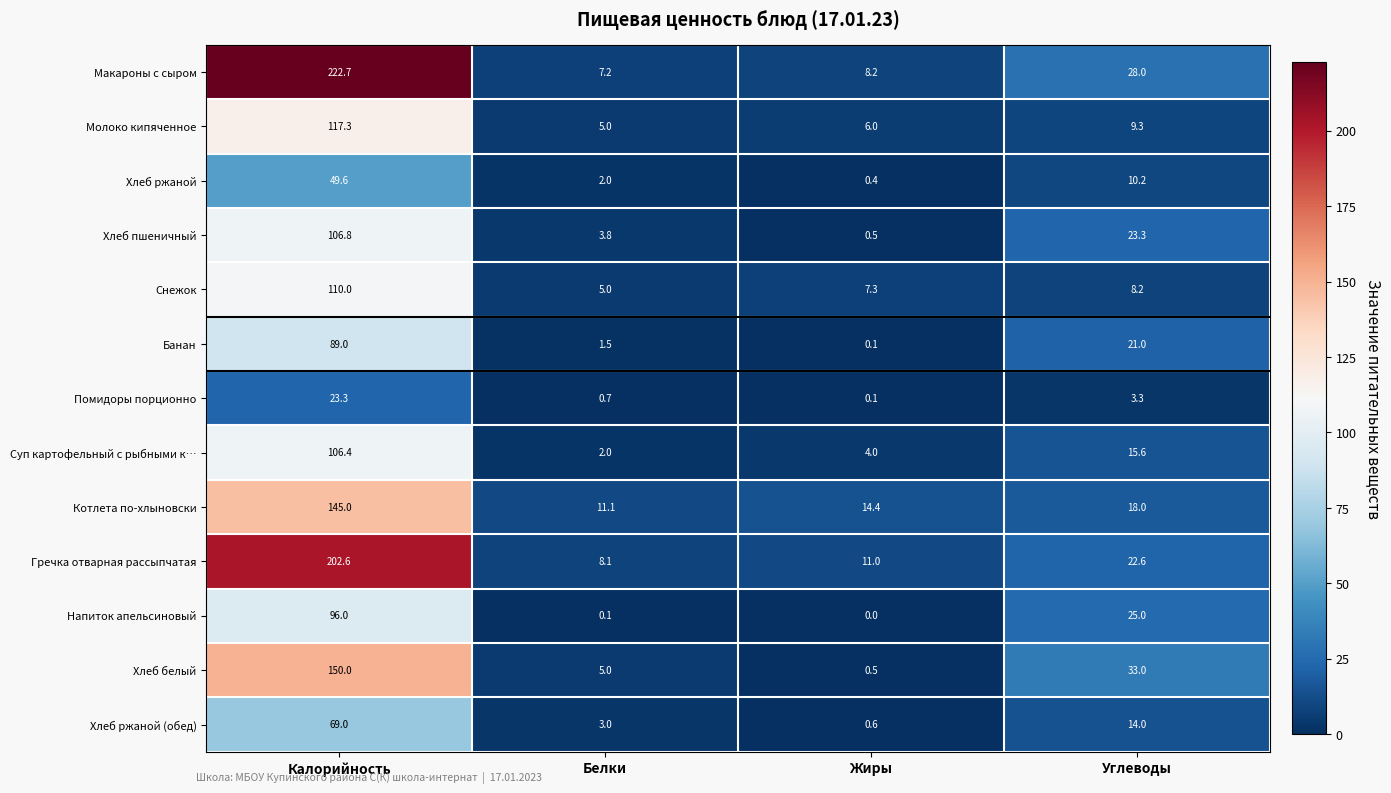

List the series in order of their peak value, lowest first.

Помидоры порционно, Хлеб ржаной, Хлеб ржаной (обед), Банан, Напиток апельсиновый, Суп картофельный с рыбными к…, Хлеб пшеничный, Снежок, Молоко кипяченное, Котлета по-хлыновски, Хлеб белый, Гречка отварная рассыпчатая, Макароны с сыром